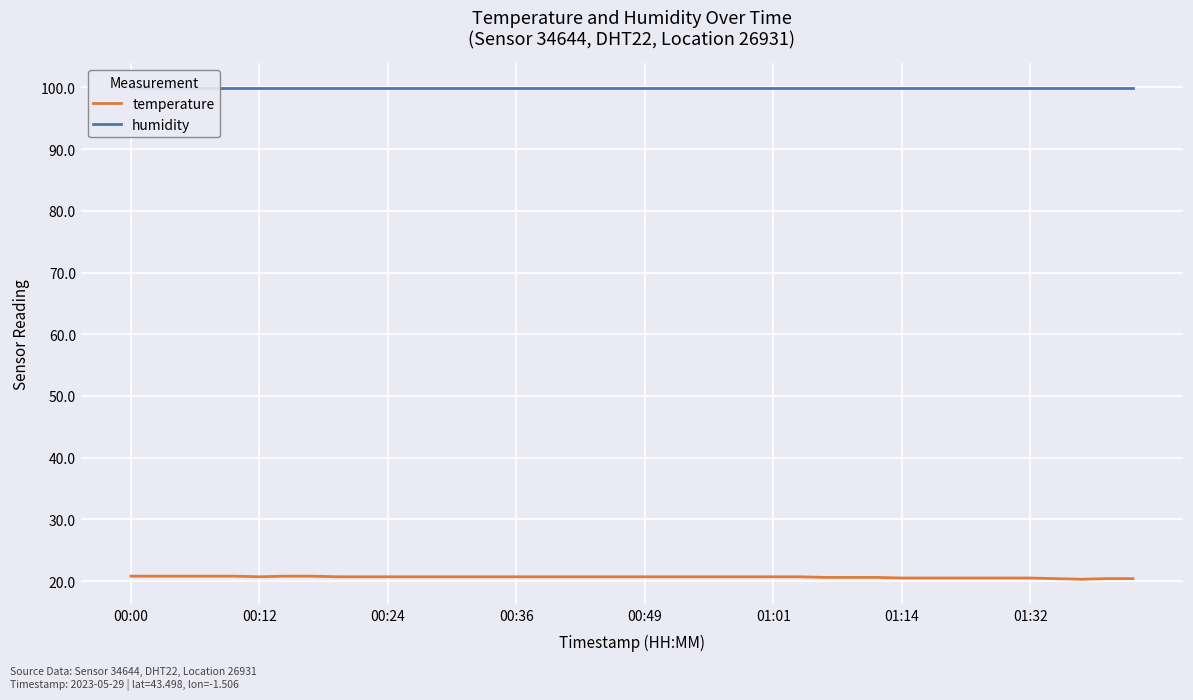

How many temperature values are between 20 and 21?

40